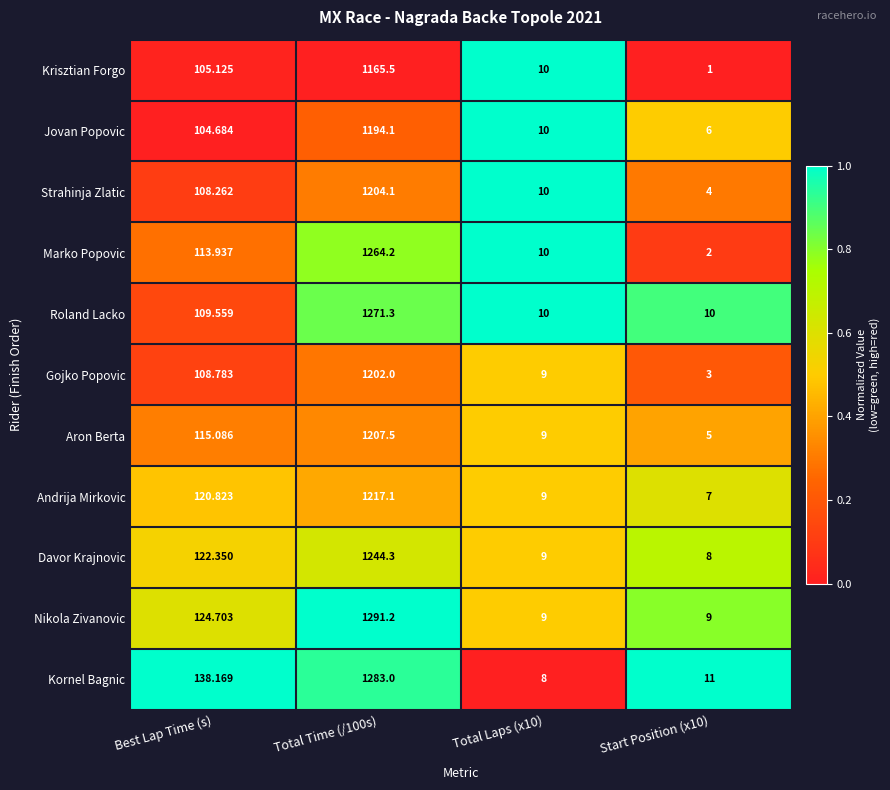

Count the number of data series in this chart.

11